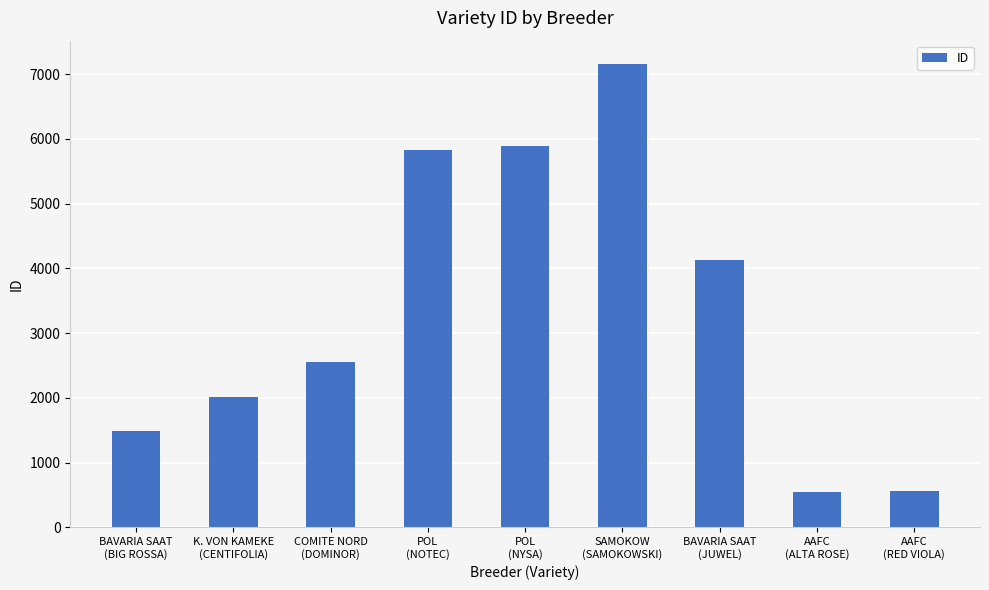

Does the chart contain any negative values?

No